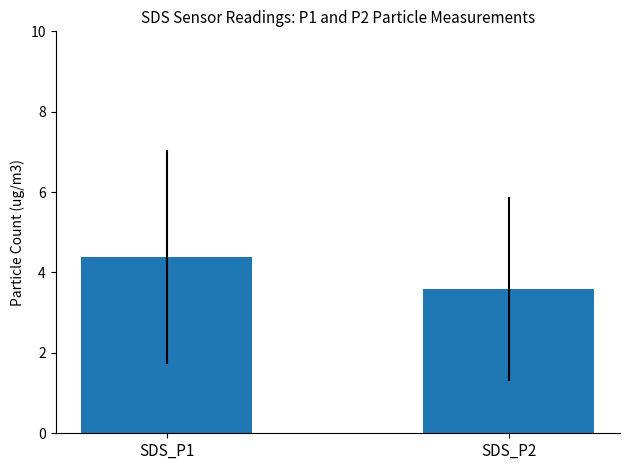

At which label is the value closest to 3?

SDS_P2